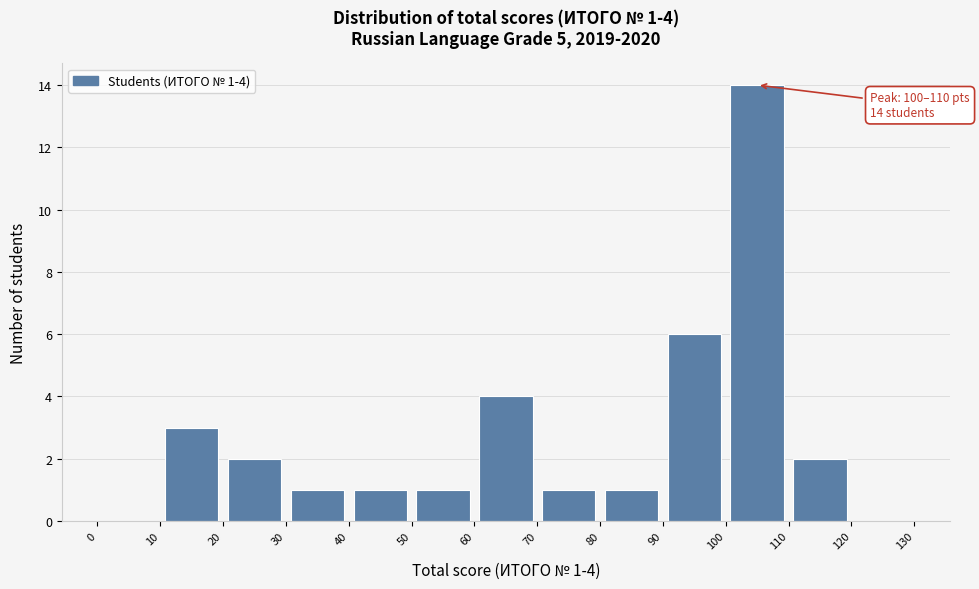

Which range on the x-axis has the tallest bar?

100 to 110